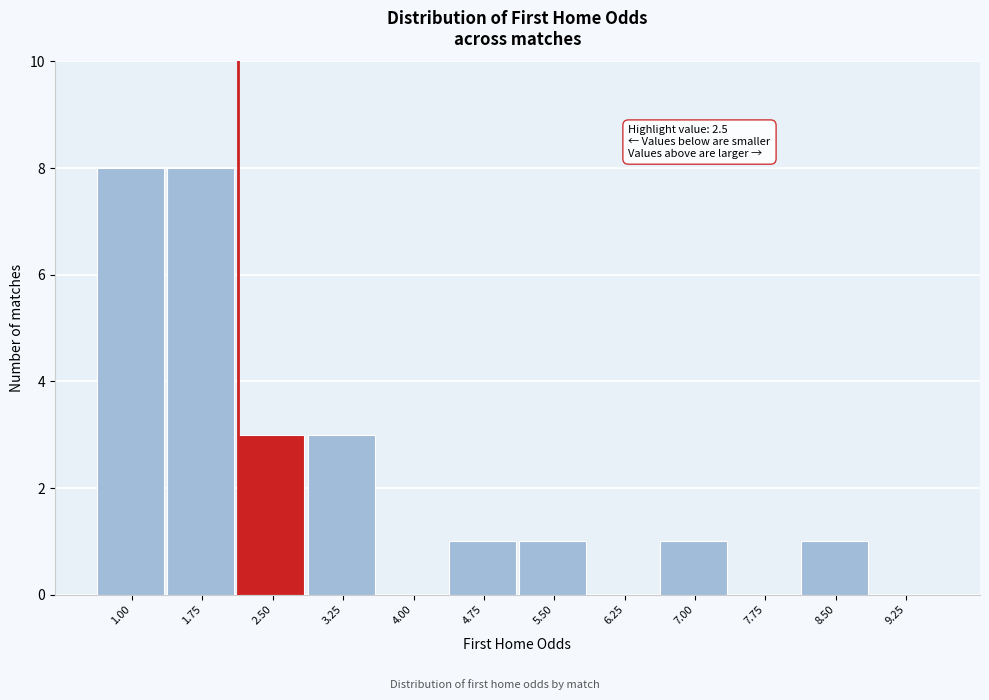

Reading left to right, what are all the values shown in this chart?

1.00=8	1.75=8	2.50=3	3.25=3	4.00=0	4.75=1	5.50=1	6.25=0	7.00=1	7.75=0	8.50=1	9.25=0